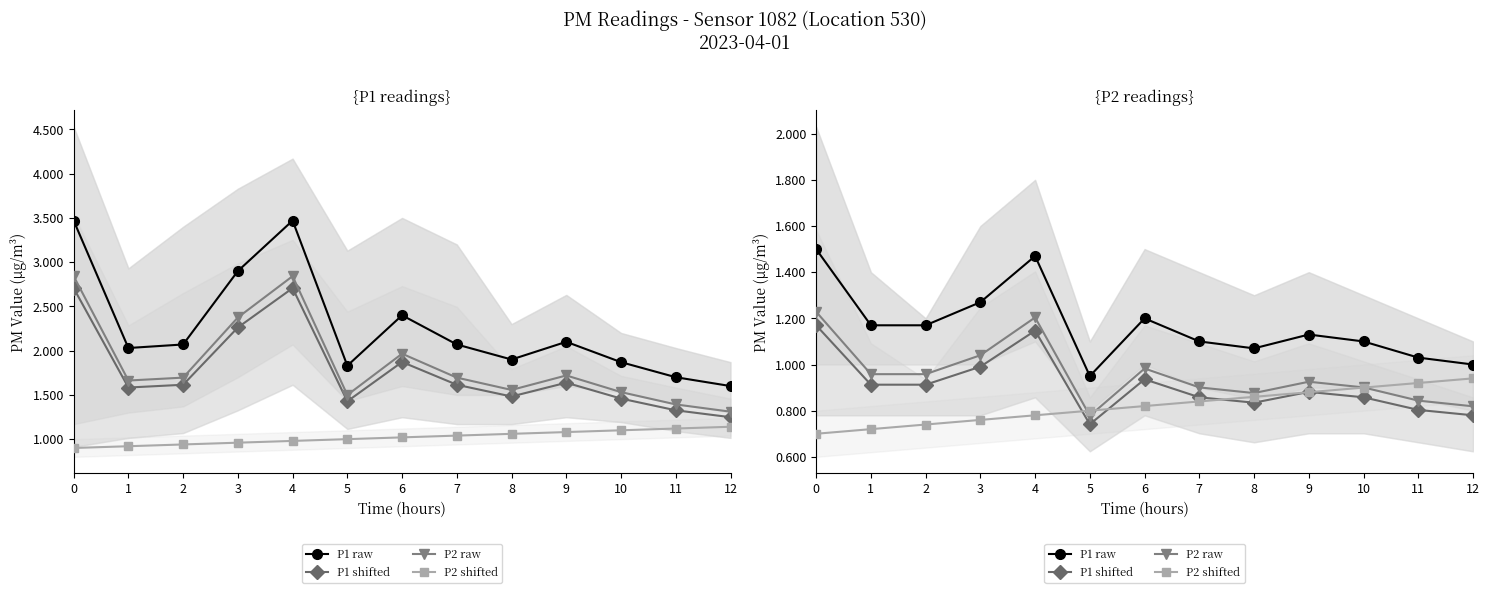

At which category is the sum across all series the highest?

4